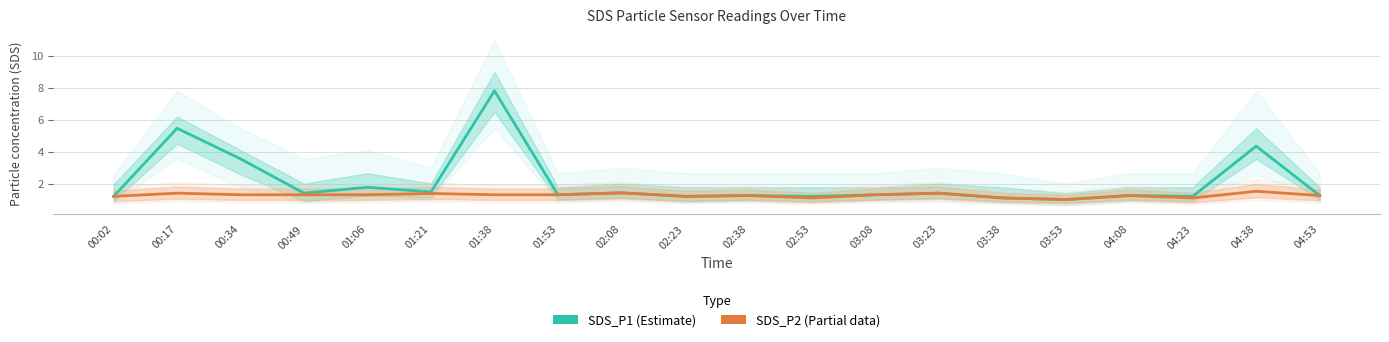

What position from the left is 01:21?

6